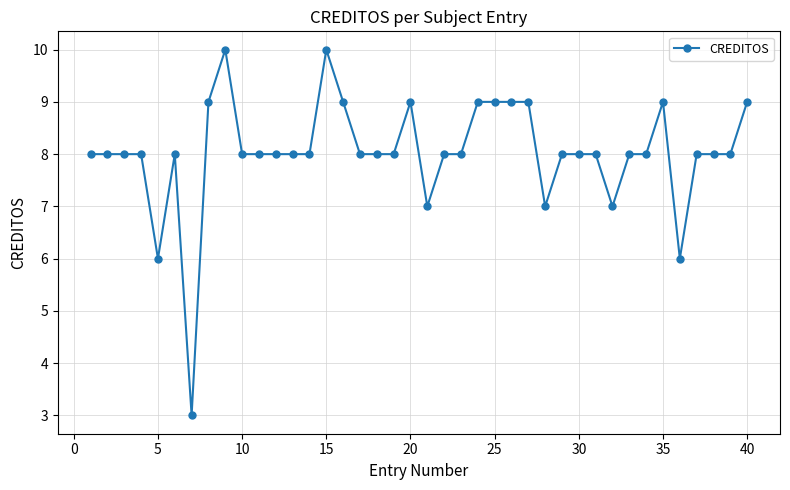

Count the number of data series in this chart.

1